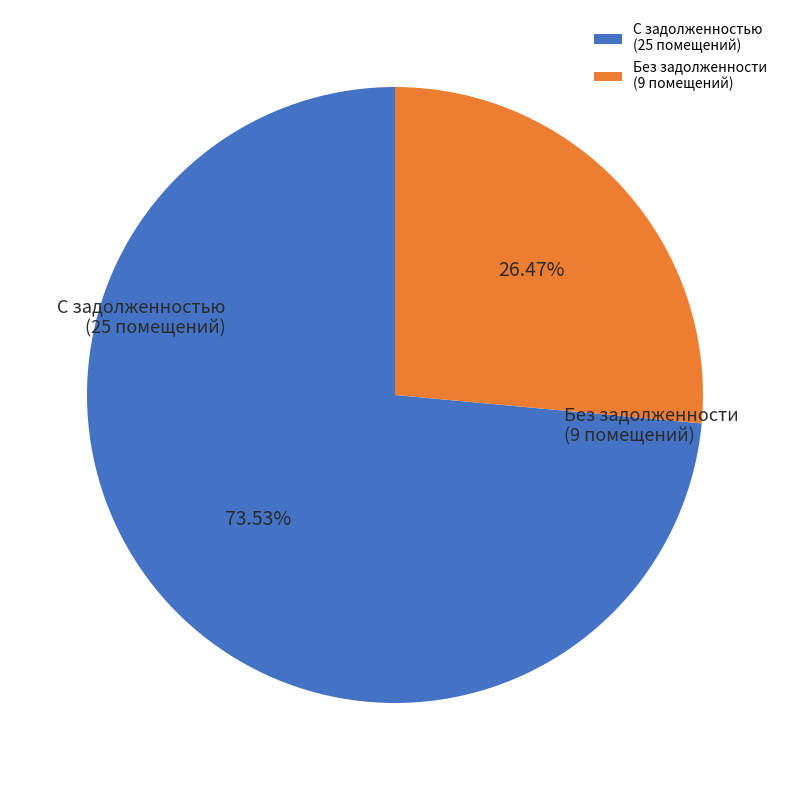

How many segments does this pie chart have?

2